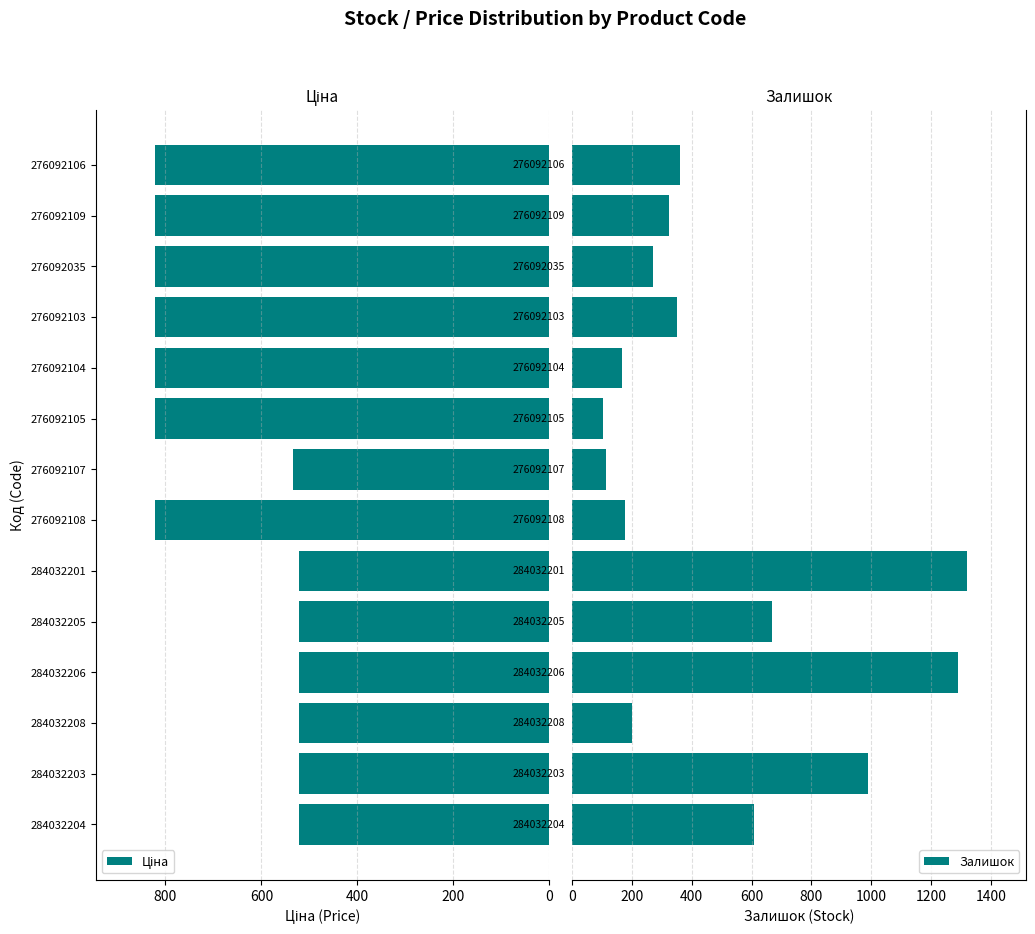

What position from the right is 200?

13